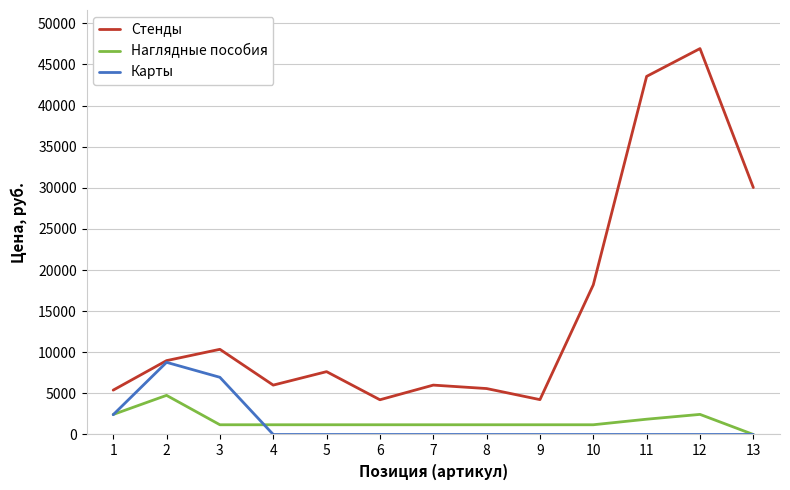

What is the approximate value of Наглядные пособия at 12?

2444.0